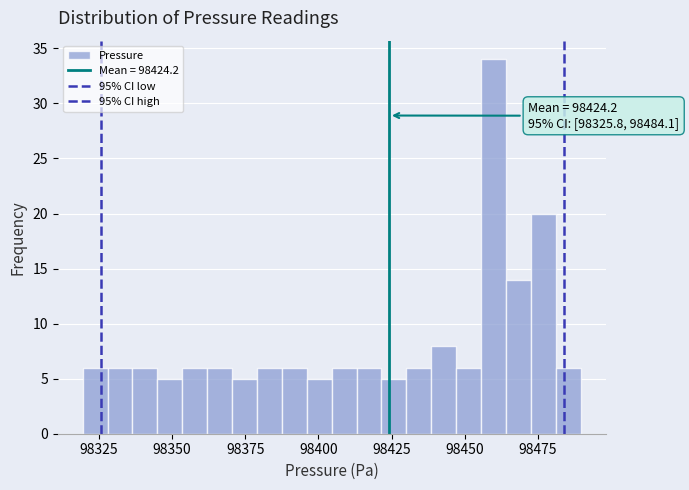

Around what value on the x-axis is the tallest bar? Give the approximate position of its centre, as read against the axis.

98460